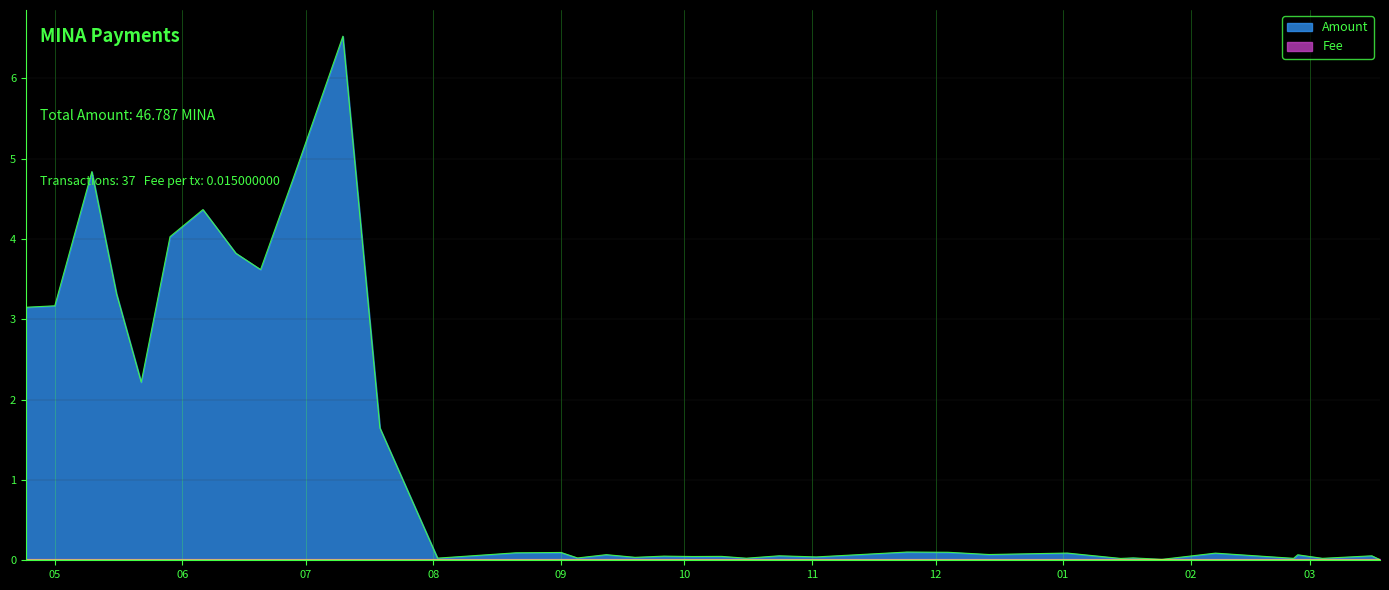

What is the greatest value displayed?

6.5